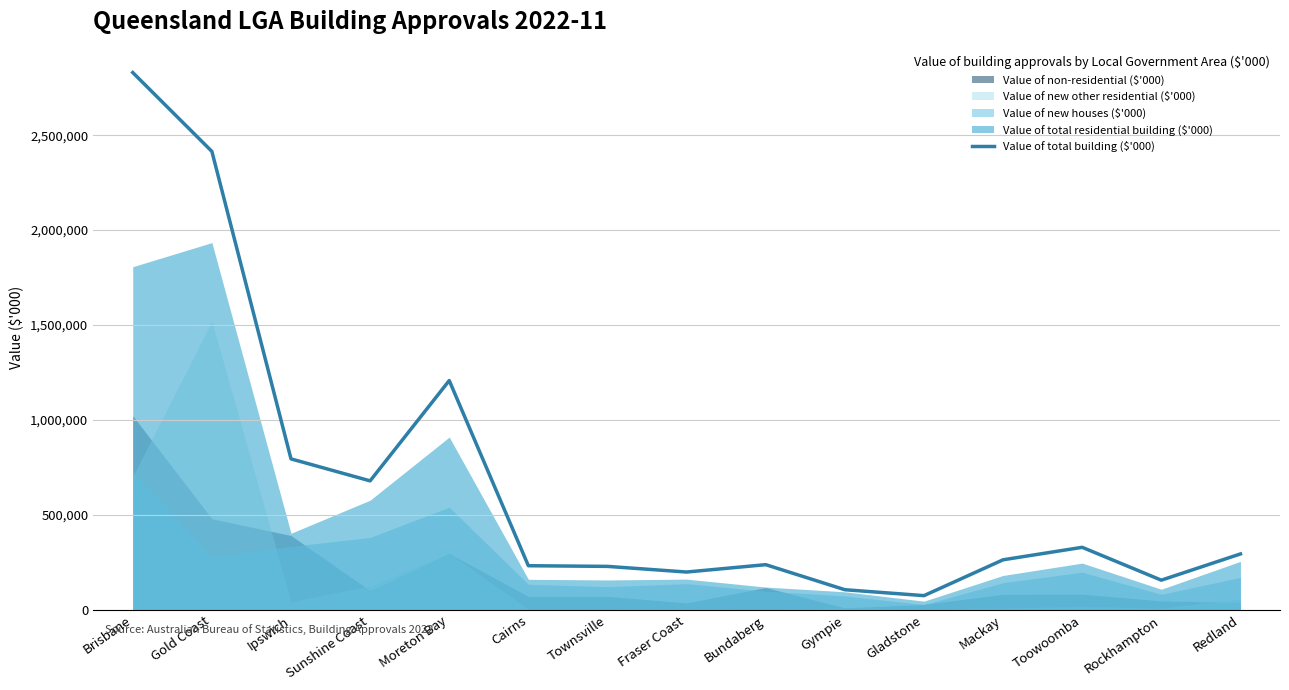

What is the ratio of the value at Ipswich to the value at Toowoomba?

2.4